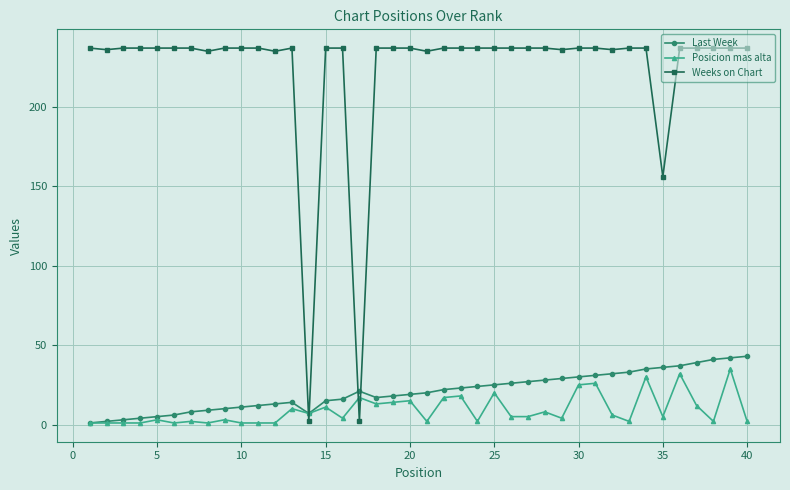

Which series has the widest spread of values?

Weeks on Chart